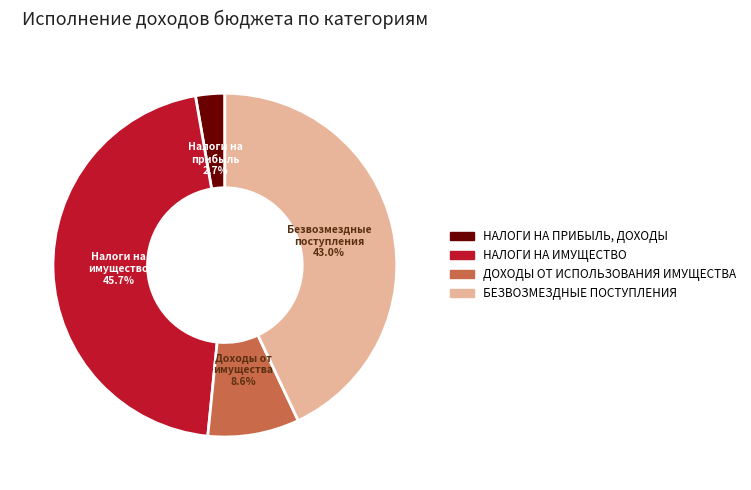

Is there a majority slice in this chart?

No